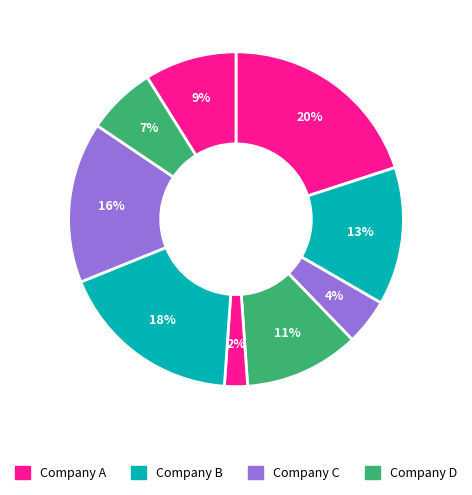

How many slices are in this pie chart?

9